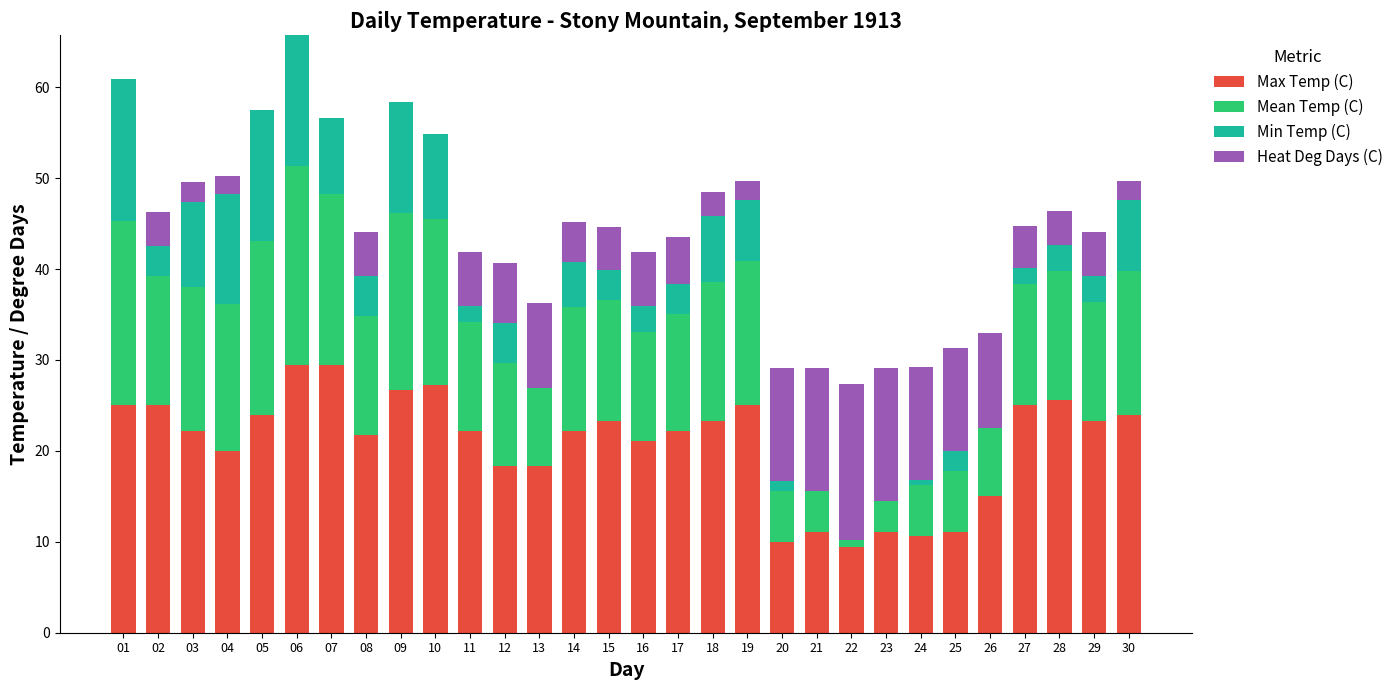

Is it true that Max Temp (C) equals 37.6 at 16?

False